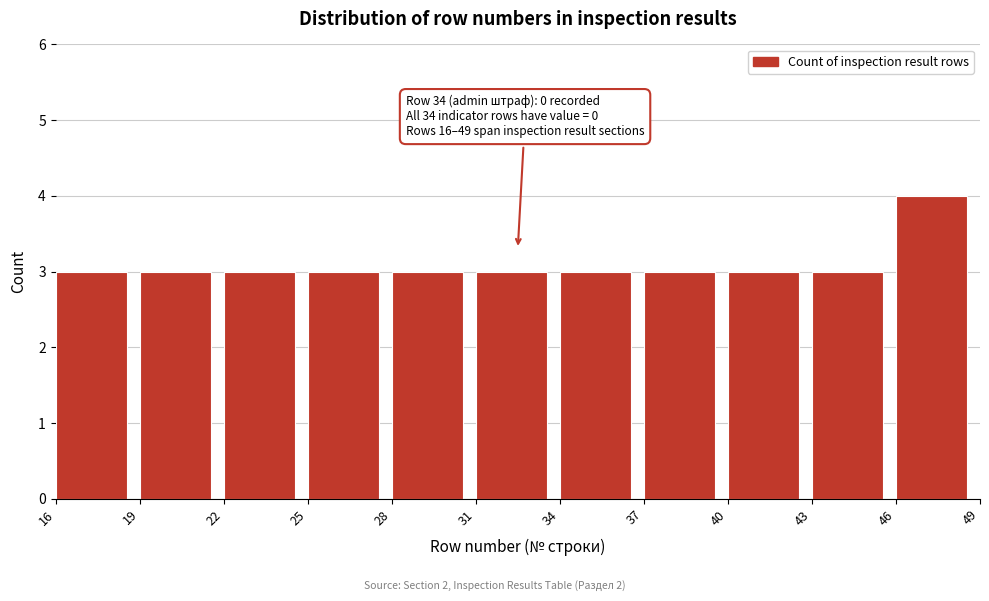

Over which range of the x-axis is the bar tallest?

46 to 49